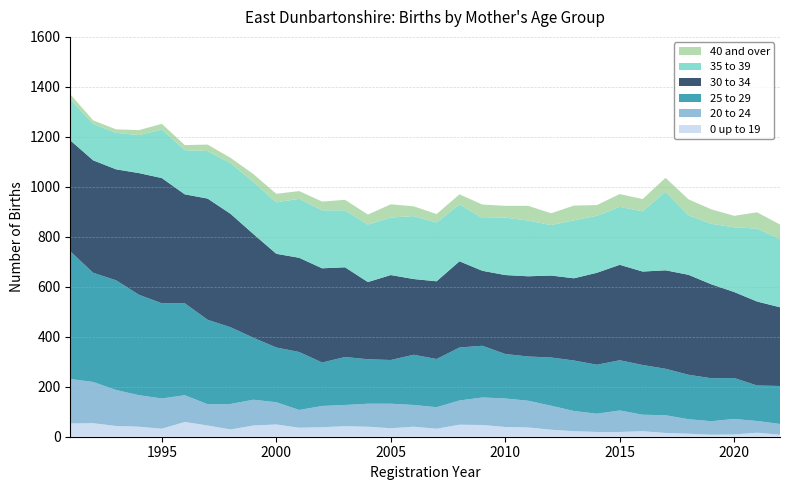

Reading right to left, what are all the values shown in this chart?

0 up to 19: 8	16	9	8	12	15	22	19	19	22	28	37	39	47	48	32	40	34	40	42	38	36	49	45	29	45	59	32	40	43	54	53
20 to 24: 43	47	62	54	58	71	66	86	73	81	96	107	114	110	97	86	87	98	92	85	85	71	89	103	102	85	107	121	126	144	165	178
25 to 29: 152	142	164	172	178	186	199	201	196	202	193	177	178	207	212	193	201	175	178	192	174	232	219	248	307	338	368	381	402	439	437	511
30 to 34: 315	336	344	376	400	394	374	382	368	329	328	321	316	300	345	311	303	340	309	359	377	377	375	415	454	485	436	501	487	444	450	444
35 to 39: 273	292	259	242	238	315	241	232	228	232	202	223	230	211	228	235	252	230	230	228	232	236	206	208	203	190	177	194	152	146	146	164
40 and over: 58	65	46	58	64	55	49	51	43	59	47	59	47	54	40	34	39	53	40	42	35	31	34	32	21	26	20	23	20	14	14	20